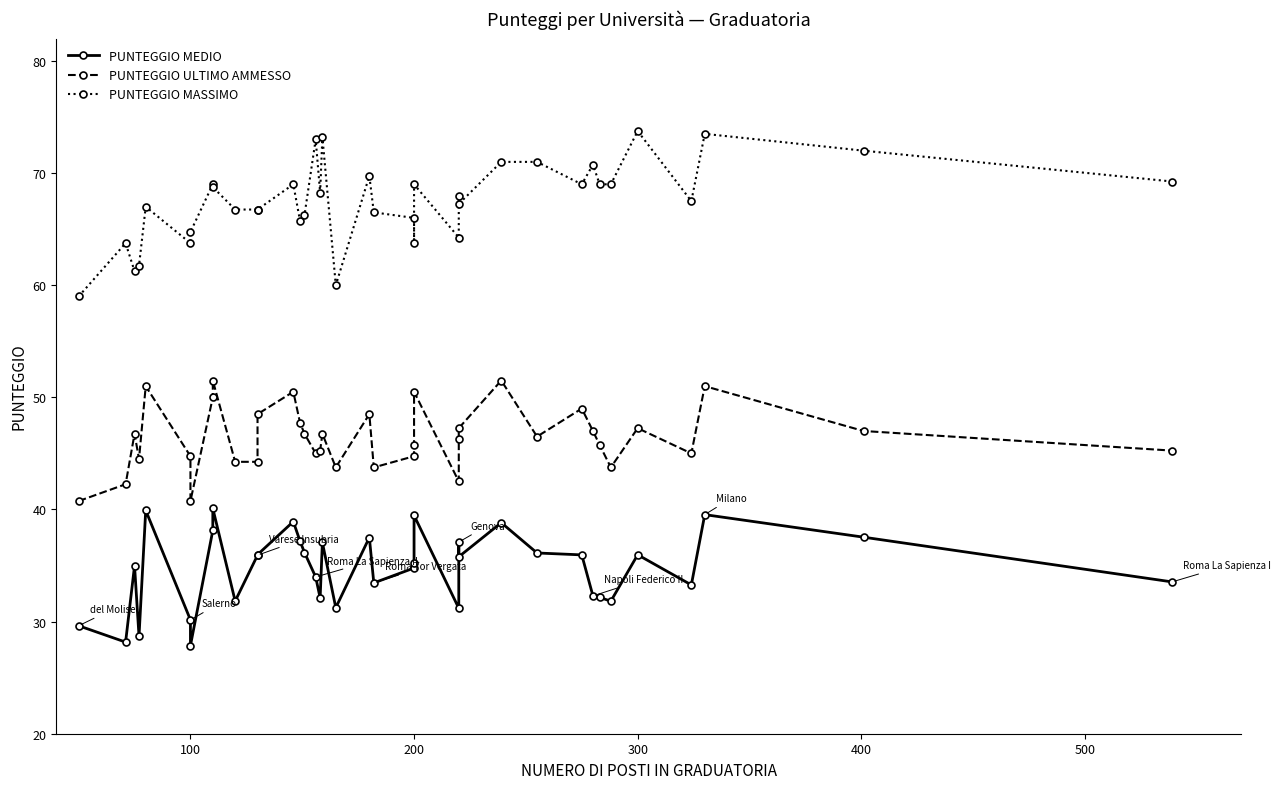

How many lines are shown in the chart?

3